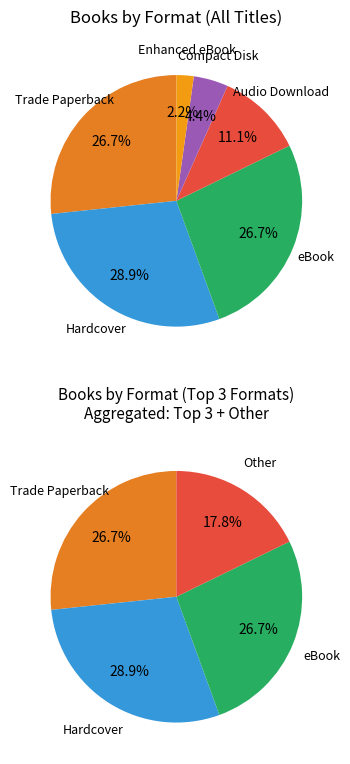

True or false: Enhanced eBook accounts for 8% of the total.

False